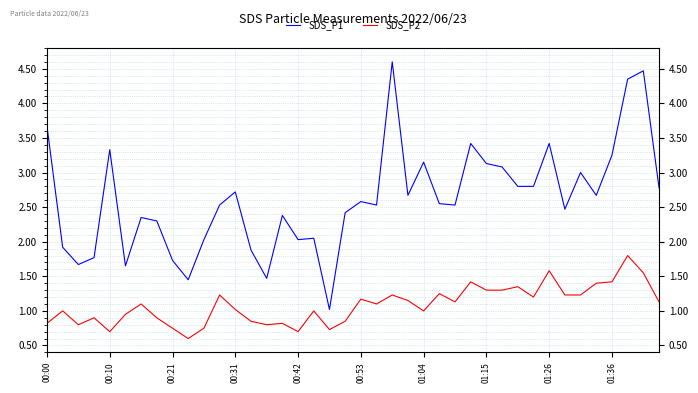

What is the difference between the SDS_P1 values at 01:26 and 00:42?

1.4